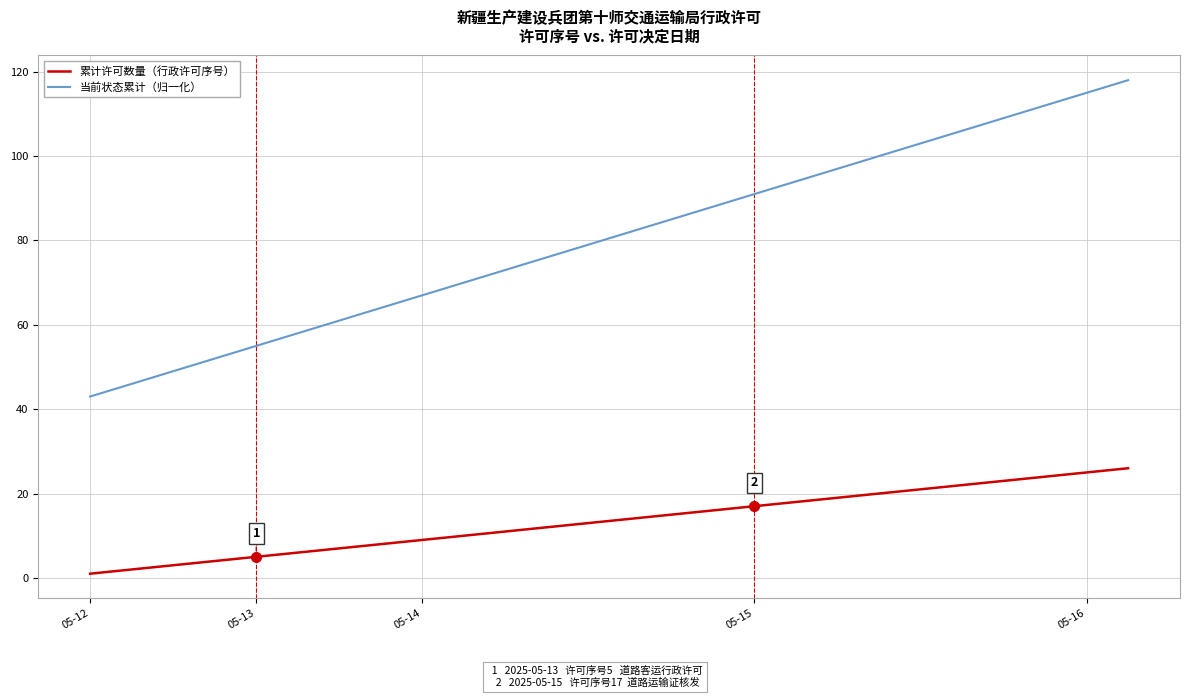

True or false: 当前状态累计（归一化） and 累计许可数量（行政许可序号） intersect in this chart.

False